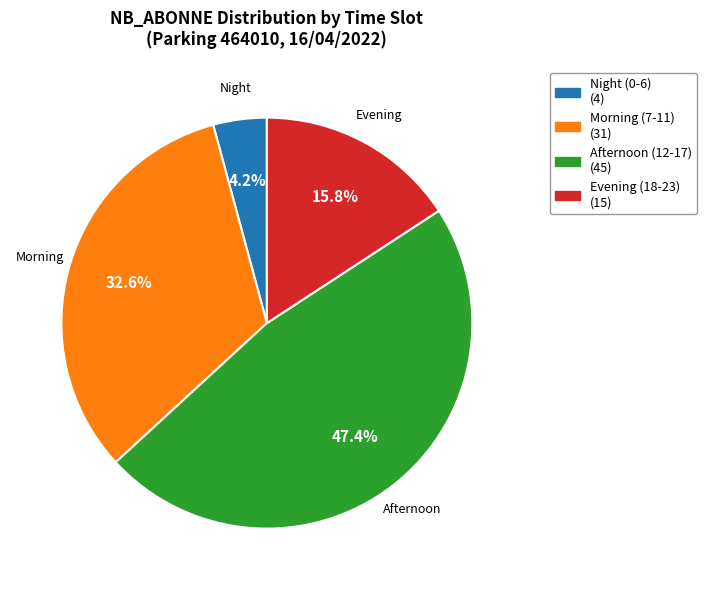

Is there any slice that represents more than half of the pie?

No